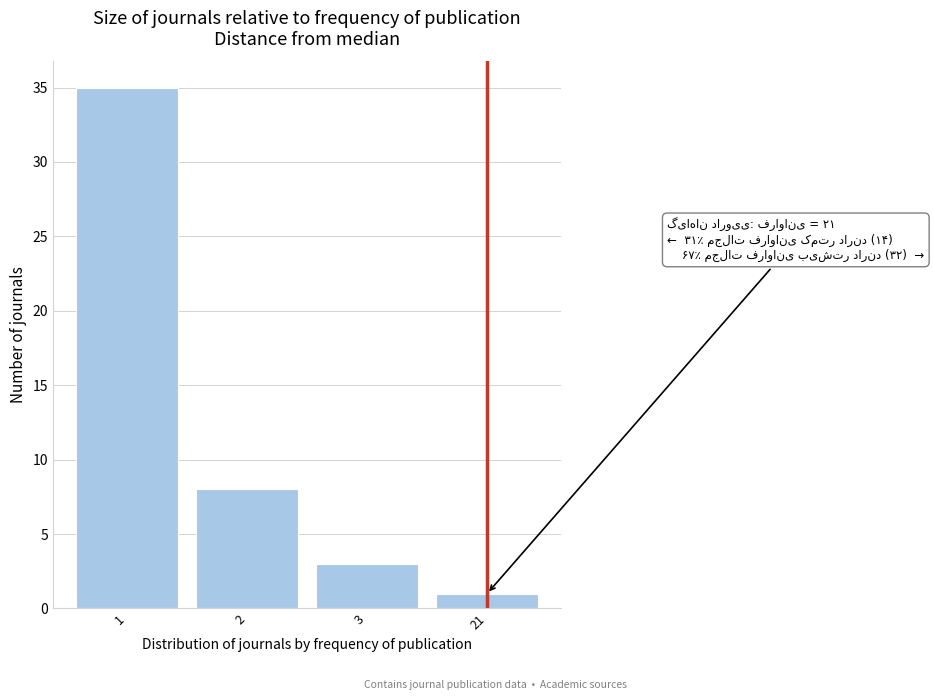

Reading left to right, transcribe all the data shown in this chart.

35	8	3	1